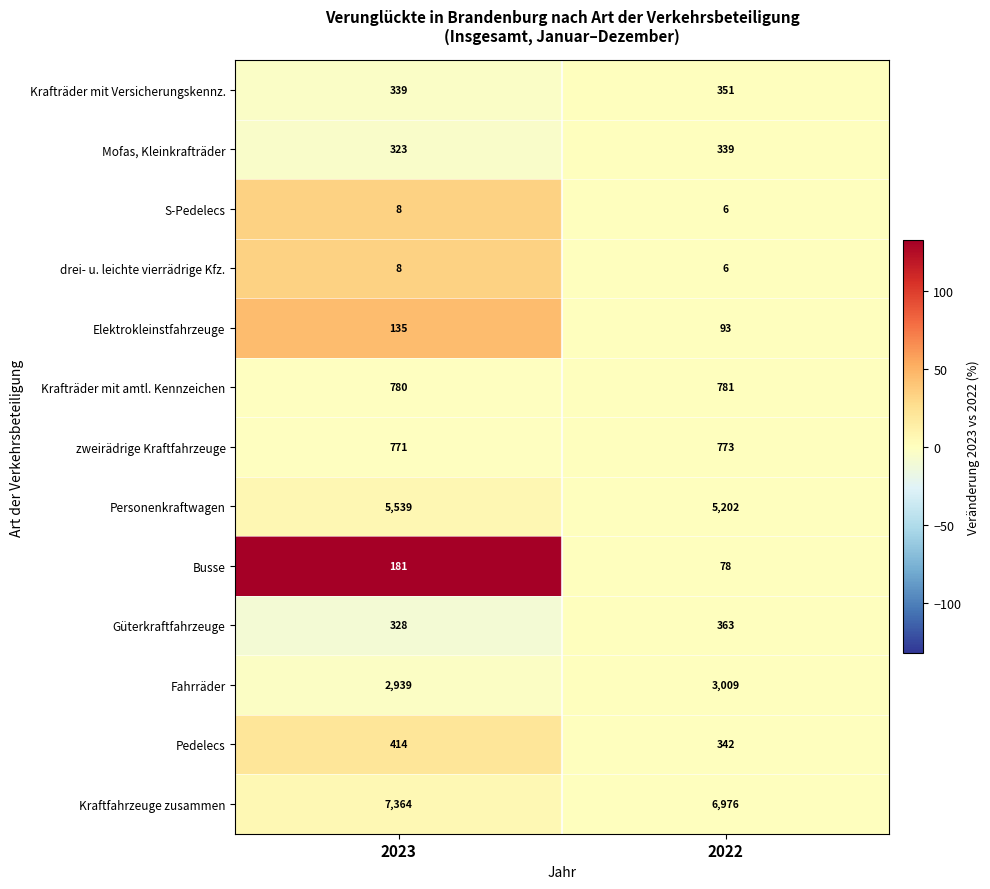

True or false: Fahrräder has a value of 1736 at 2023.

False